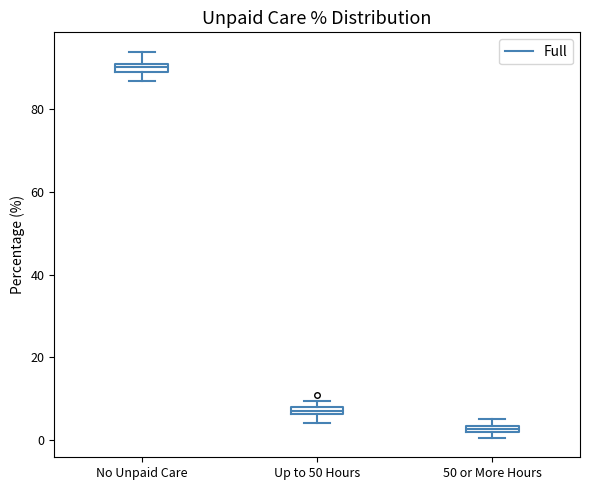

Which box has the lowest median line?

50 or More Hours